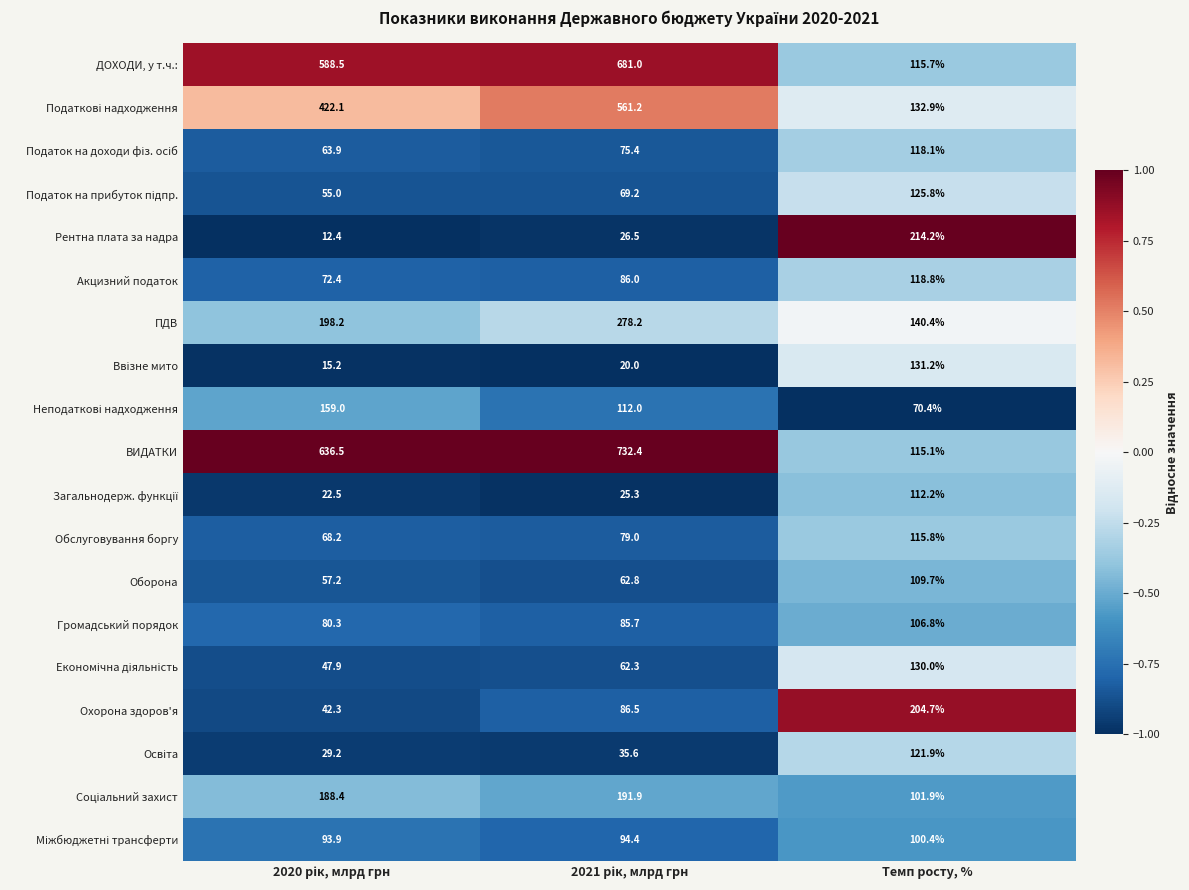

Which series has the widest spread of values?

ВИДАТКИ